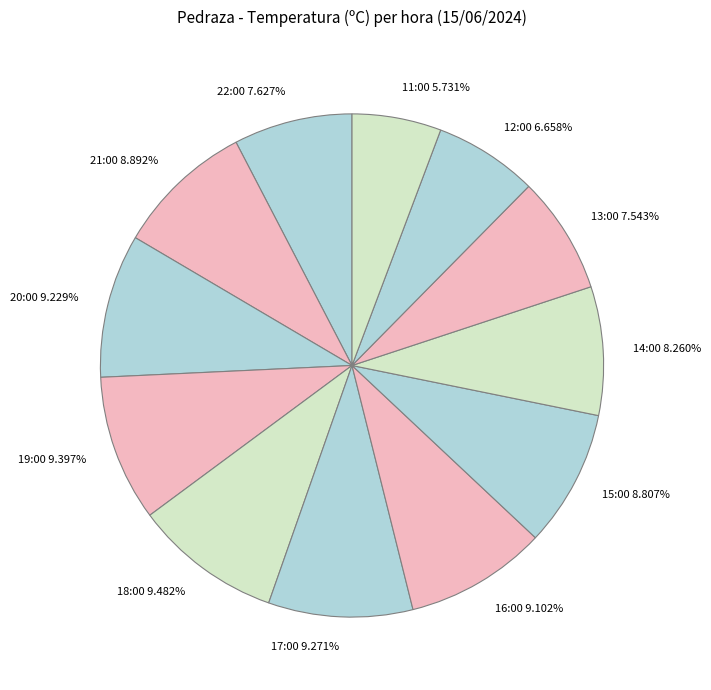

Between 17:00 and 13:00, which is larger?

17:00